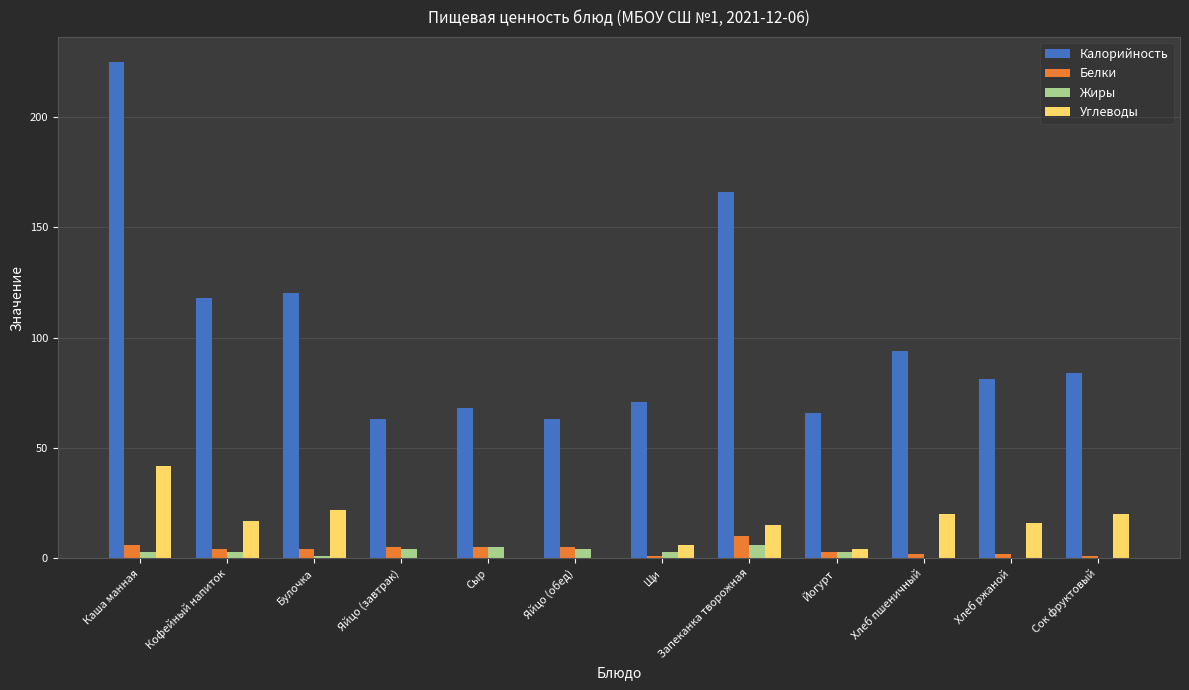

How many groups of bars are there?

12